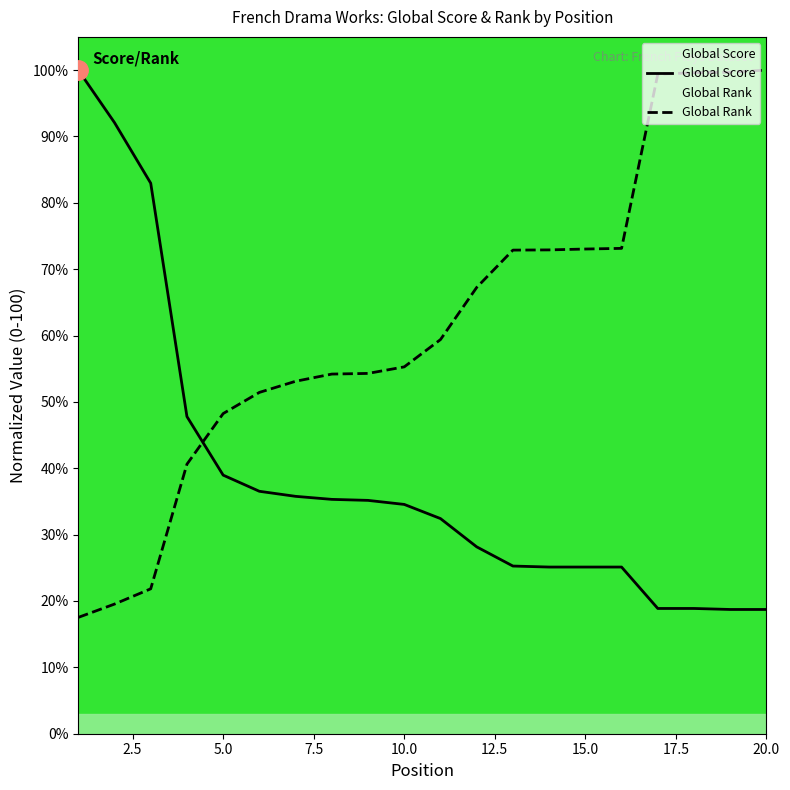

True or false: Global Rank and Global Score cross at least once.

True